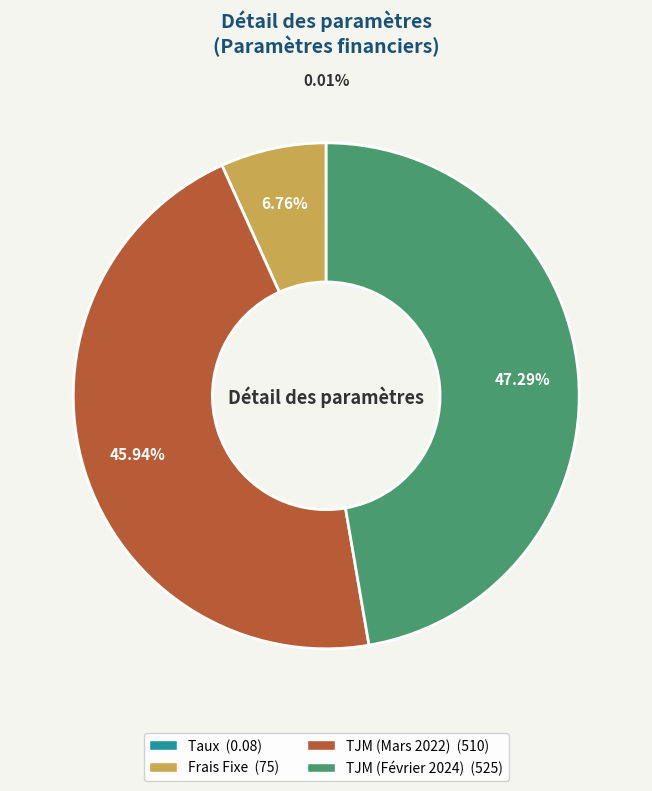

Is there a majority slice in this chart?

No